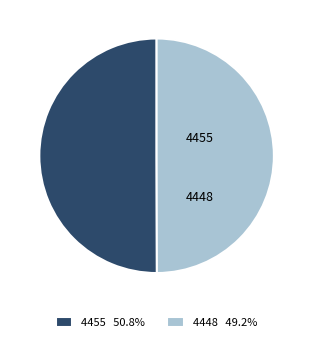

Between 4455 and 4448, which is larger?

4455